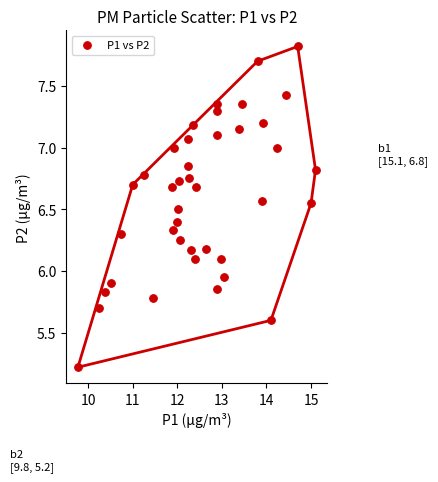

What is the range of X values (max minus min)?

5.3